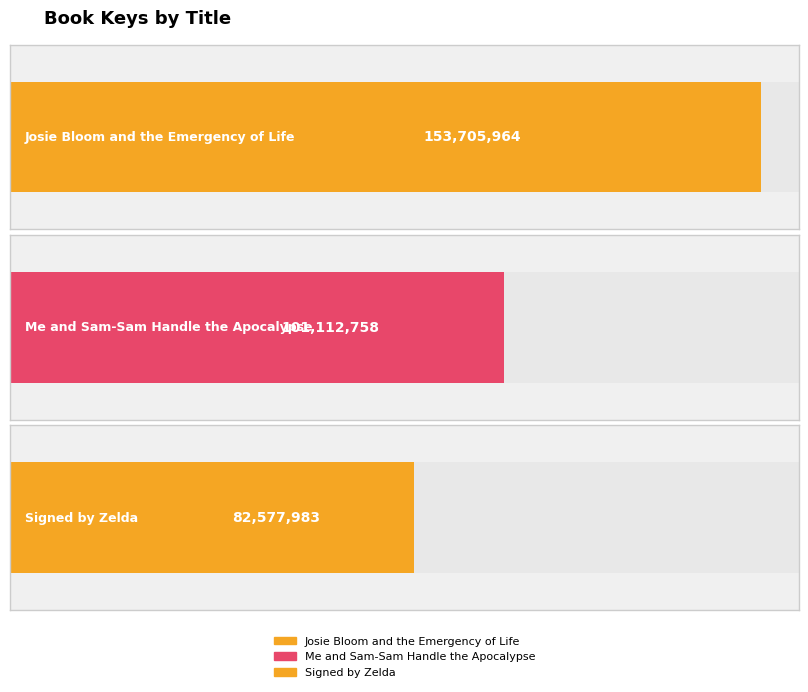

What is the change in value from Josie Bloom and the
Emergency of Life to Me and Sam-Sam Handle
the Apocalypse?

-52593206